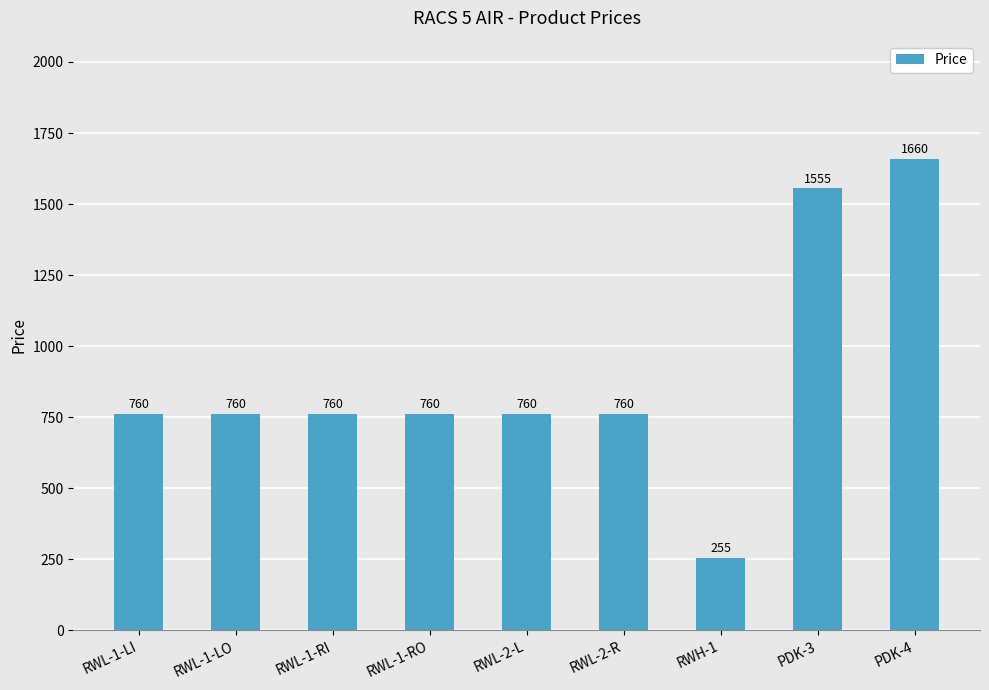

Reading left to right, what are all the values shown in this chart?

RWL-1-LI=760	RWL-1-LO=760	RWL-1-RI=760	RWL-1-RO=760	RWL-2-L=760	RWL-2-R=760	RWH-1=255	PDK-3=1555	PDK-4=1660